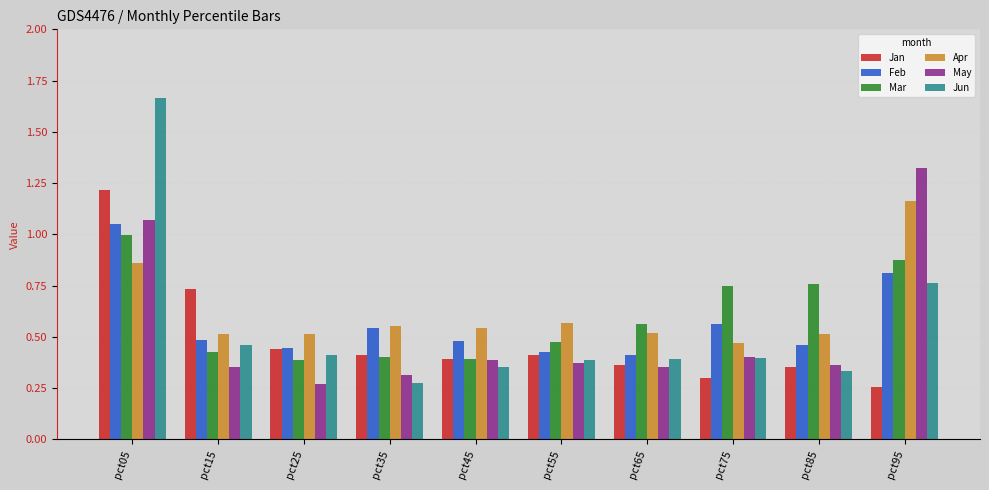

What is the sum of all Apr values?

6.2